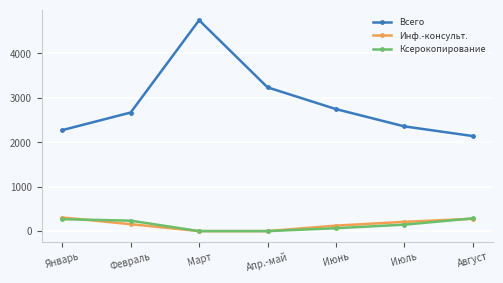

Where is the first local maximum for Всего?

Март